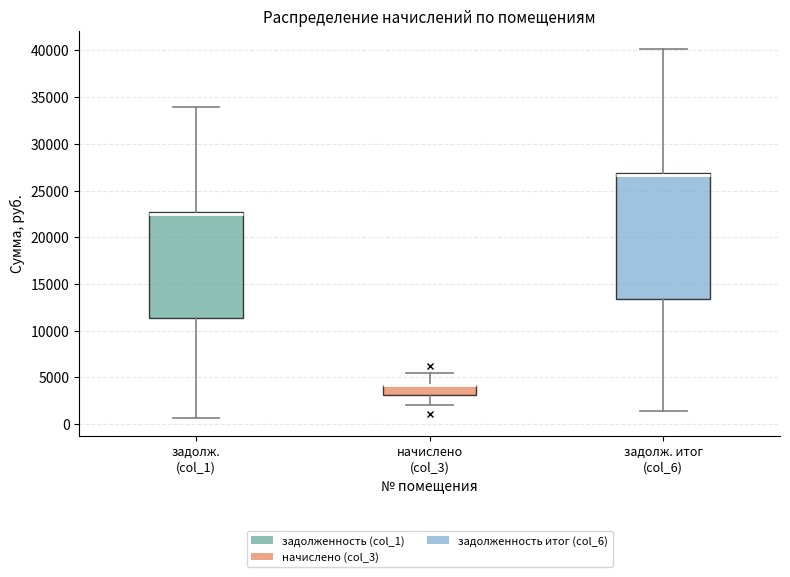

Reading left to right, transcribe this box plot: for each box, give where its median line is, the range the box spans, and where its two whiskers end, as read against the y-axis. The values are not printed on the chart, so give them approximately, as read against the axis.

задолж. (col_1): median 22500 (drawn on the box's upper edge), box 11500 to 22500, whiskers 500 to 34000
начислено (col_3): median 4000 (drawn on the box's upper edge), box 3000 to 4000, whiskers 2000 to 5500
задолж. итог (col_6): median 26500, box 13500 to 27000, whiskers 1500 to 40000